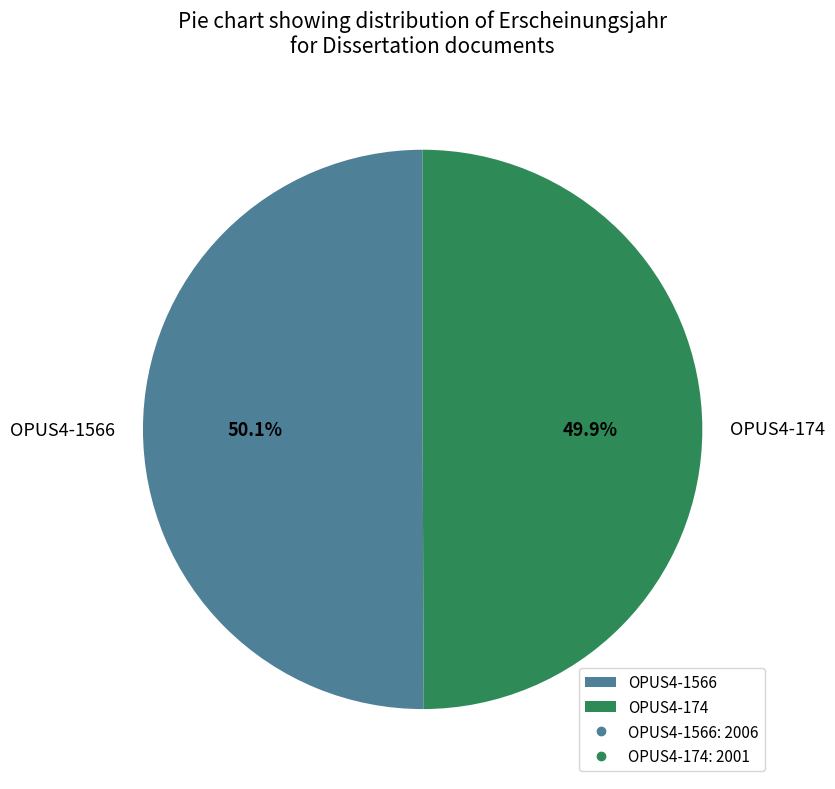

What portion of the pie excludes OPUS4-174?

50.1%